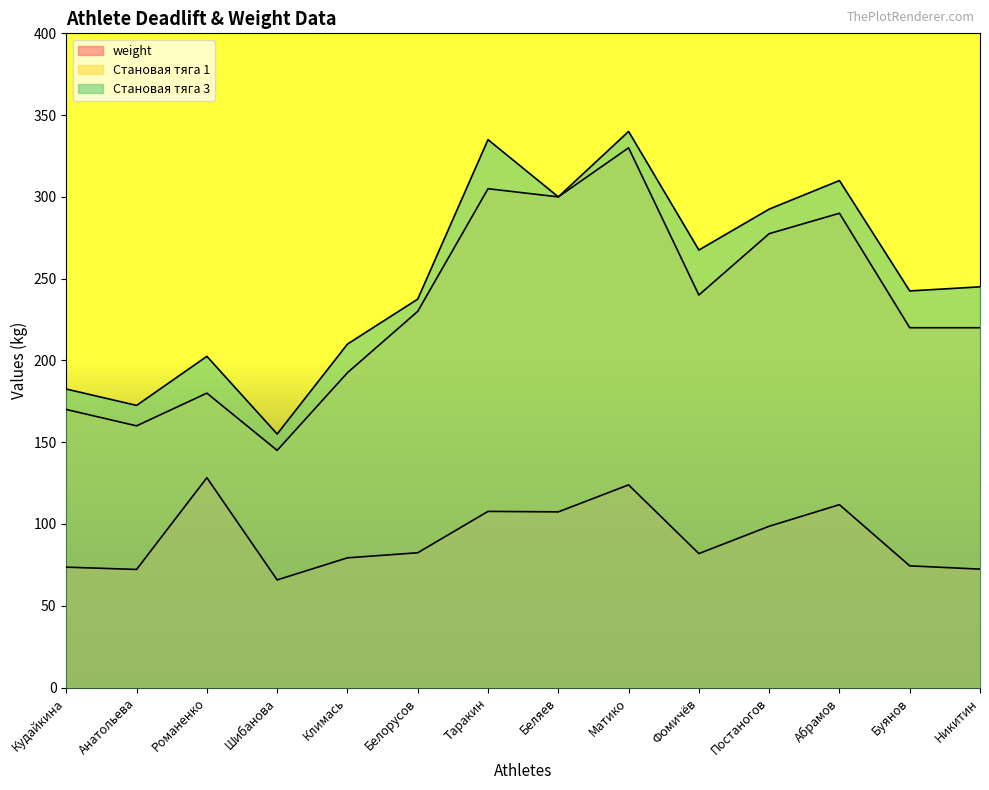

Is the value of weight at Кудайкина greater than the value of Становая тяга 1 at Кудайкина?

No